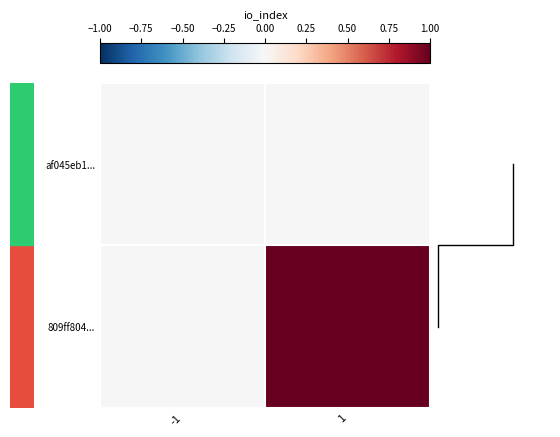

How many values in the 809ff804... series are below 1?

1